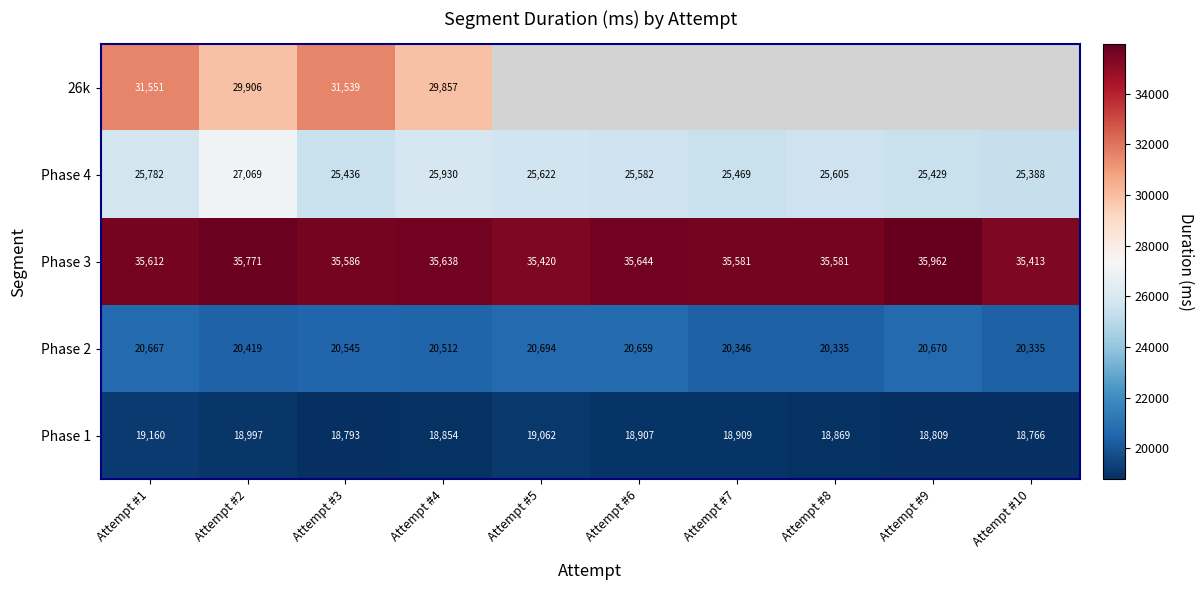

List the labels in order of Phase 4 value, smallest first.

Attempt #10, Attempt #9, Attempt #3, Attempt #7, Attempt #6, Attempt #8, Attempt #5, Attempt #1, Attempt #4, Attempt #2